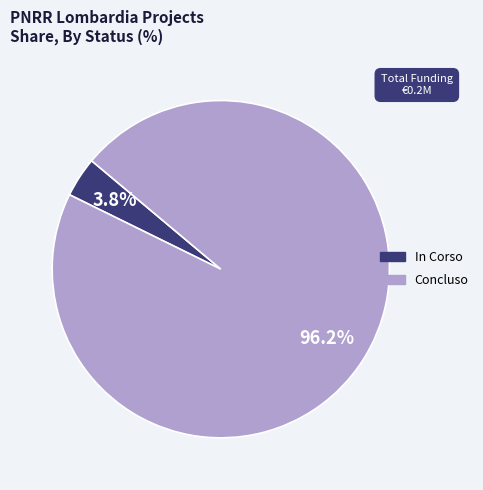

Is there a majority slice in this chart?

Yes